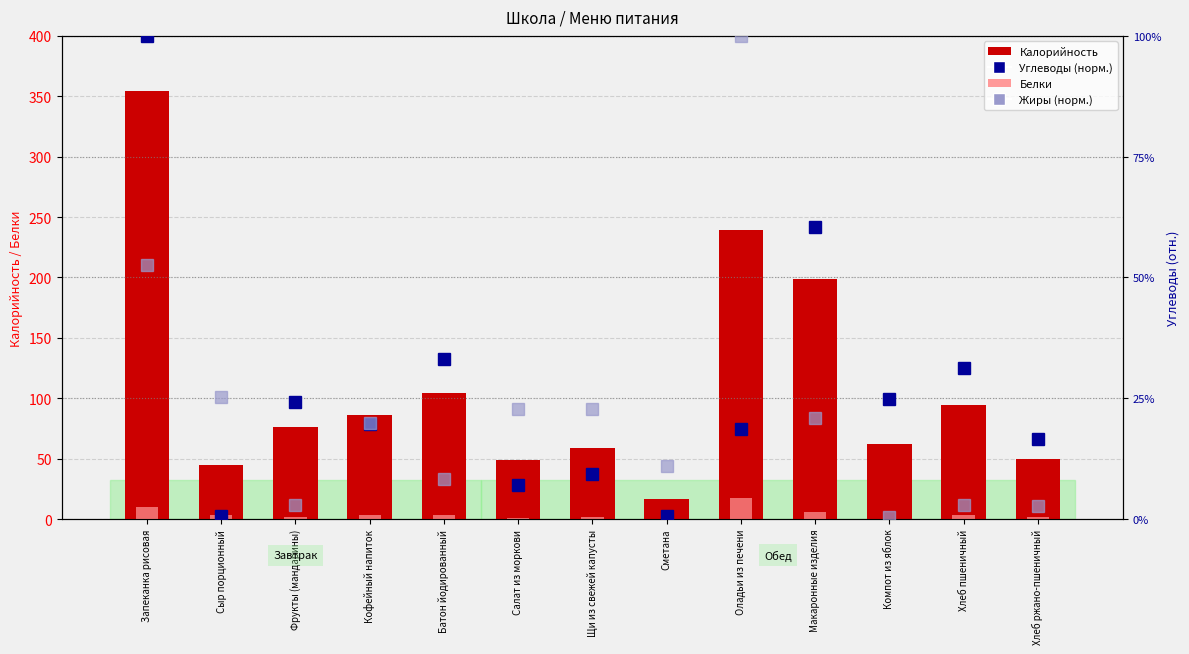

Rank the series at Хлеб ржано-пшеничный from highest to lowest value.

Калорийность, Углеводы (норм.), Жиры (норм.), Белки